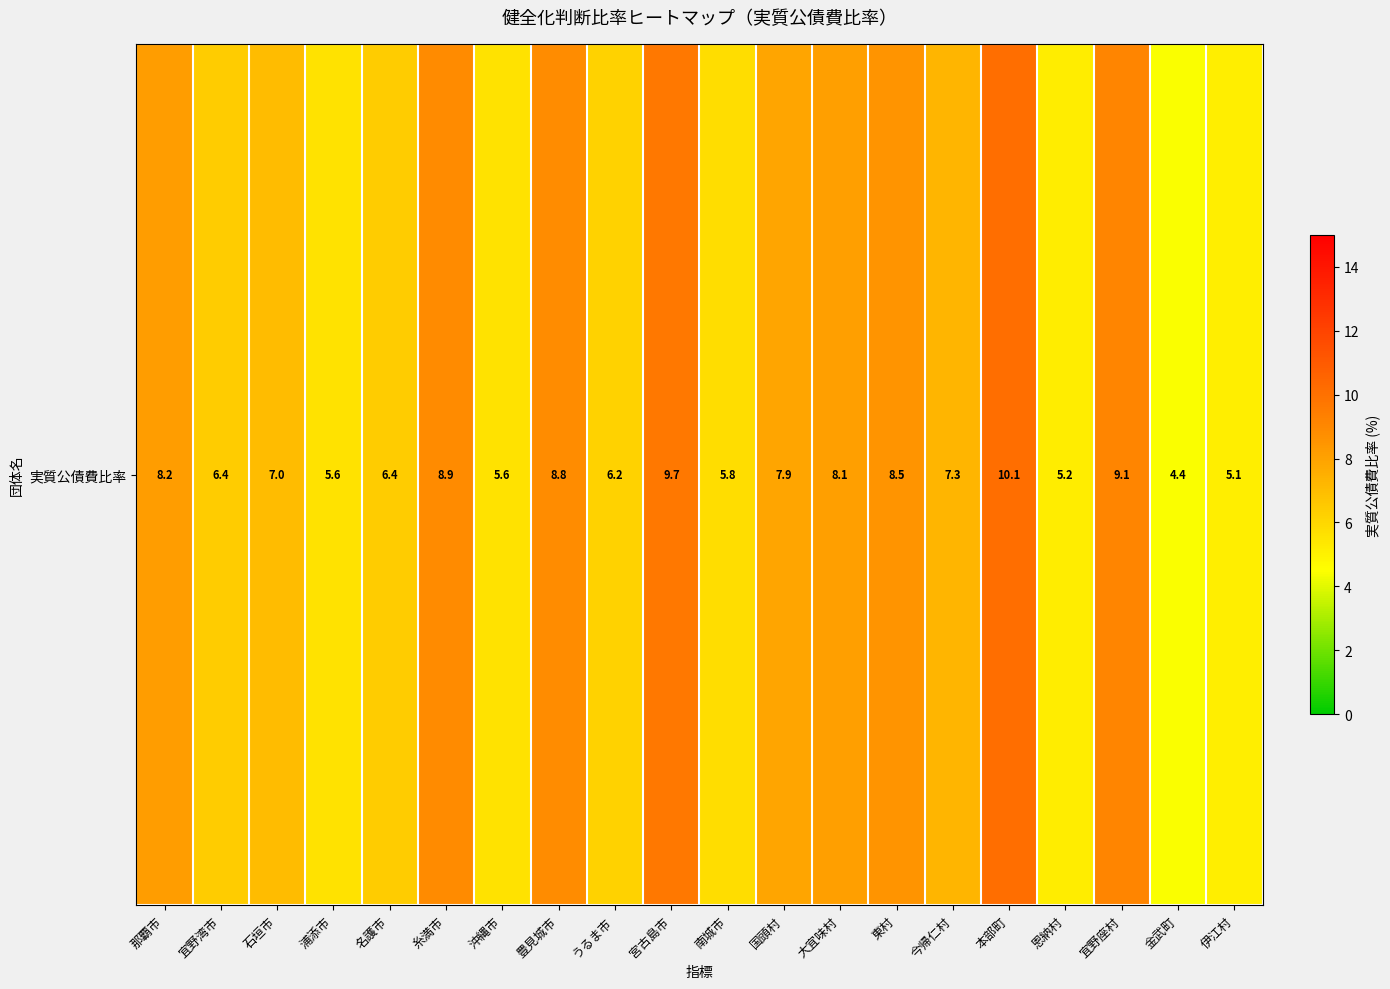

Rank the categories by value from lowest to highest.

金武町, 伊江村, 恩納村, 浦添市, 沖縄市, 南城市, うるま市, 宜野湾市, 名護市, 石垣市, 今帰仁村, 国頭村, 大宜味村, 那覇市, 東村, 豊見城市, 糸満市, 宜野座村, 宮古島市, 本部町